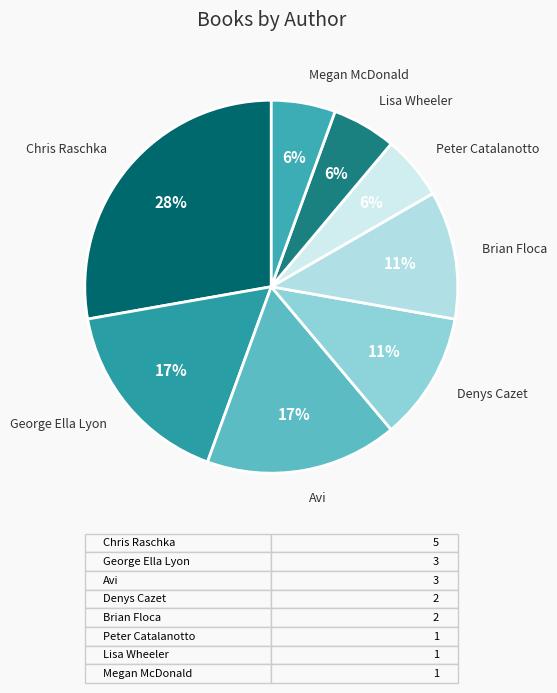

Is there a majority slice in this chart?

No